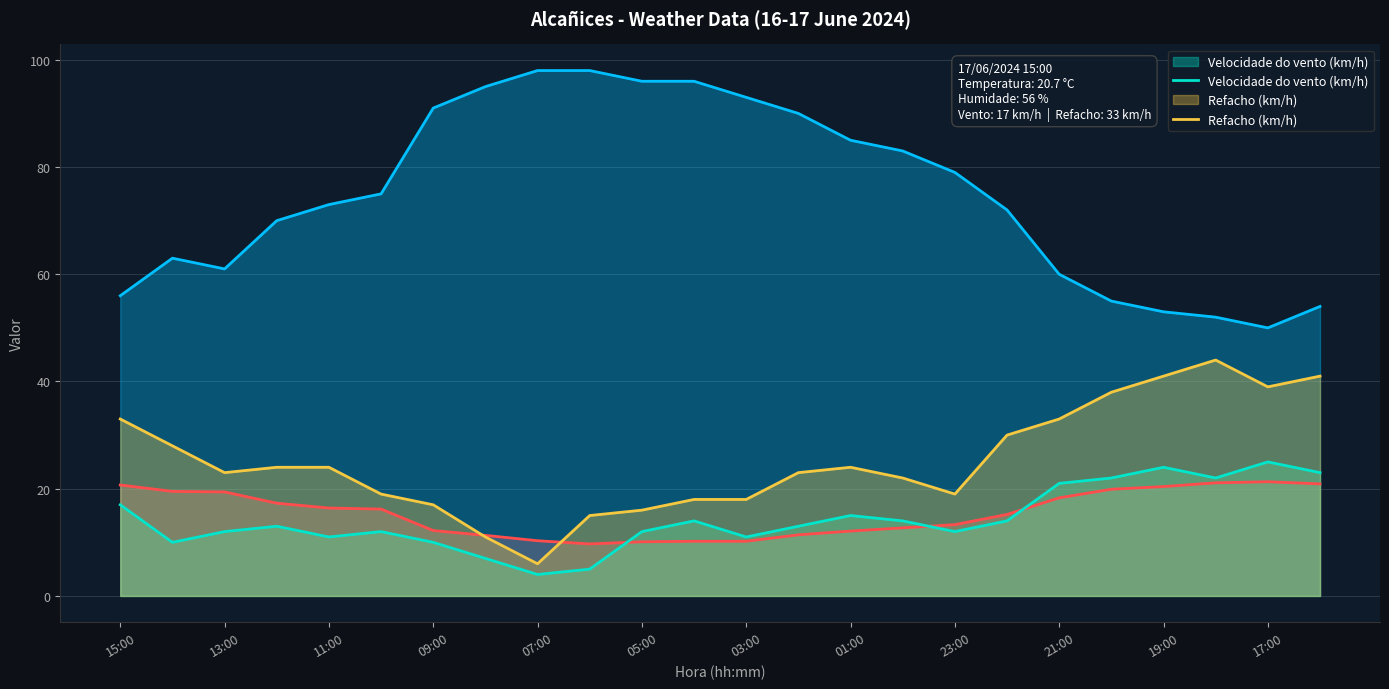

What is the total value across all series at 09:00?

130.2